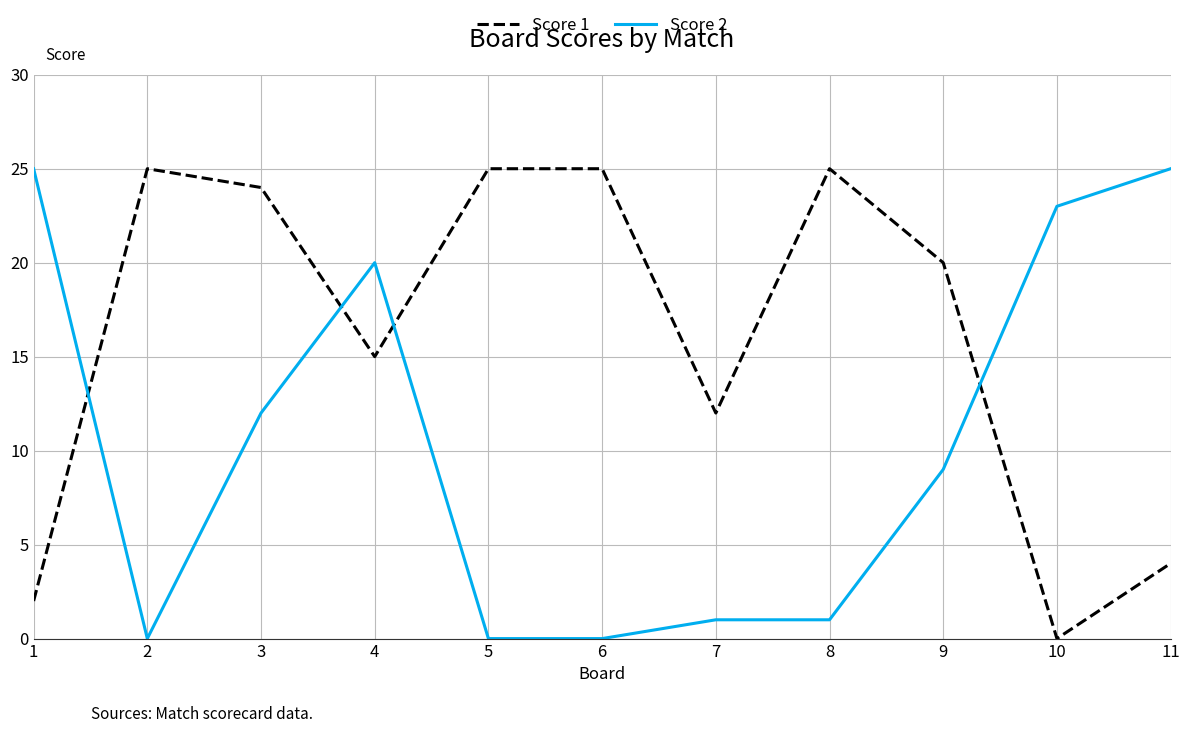

Reading left to right, extract all data points from this chart.

Score 1: 1=2	2=25	3=24	4=15	5=25	6=25	7=12	8=25	9=20	10=0	11=4
Score 2: 1=25	2=0	3=12	4=20	5=0	6=0	7=1	8=1	9=9	10=23	11=25